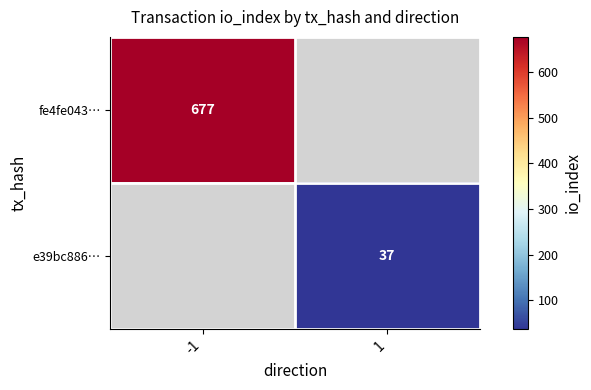

Is it true that fe4fe043… equals 136 at -1?

False